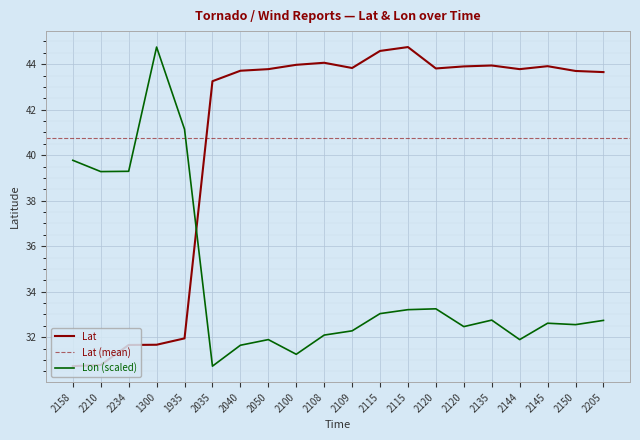

The value of Lon at 2144 is 31.9. True or false?

True